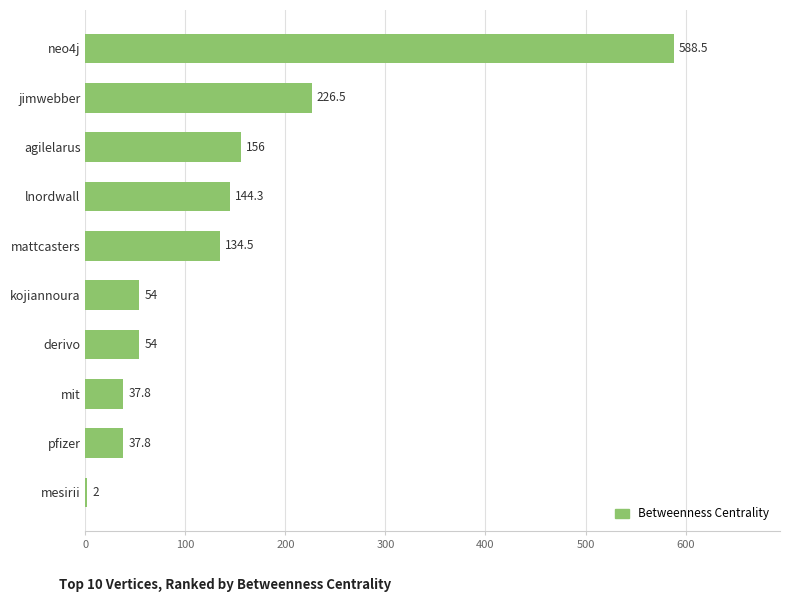

How many data points are above 134?

5